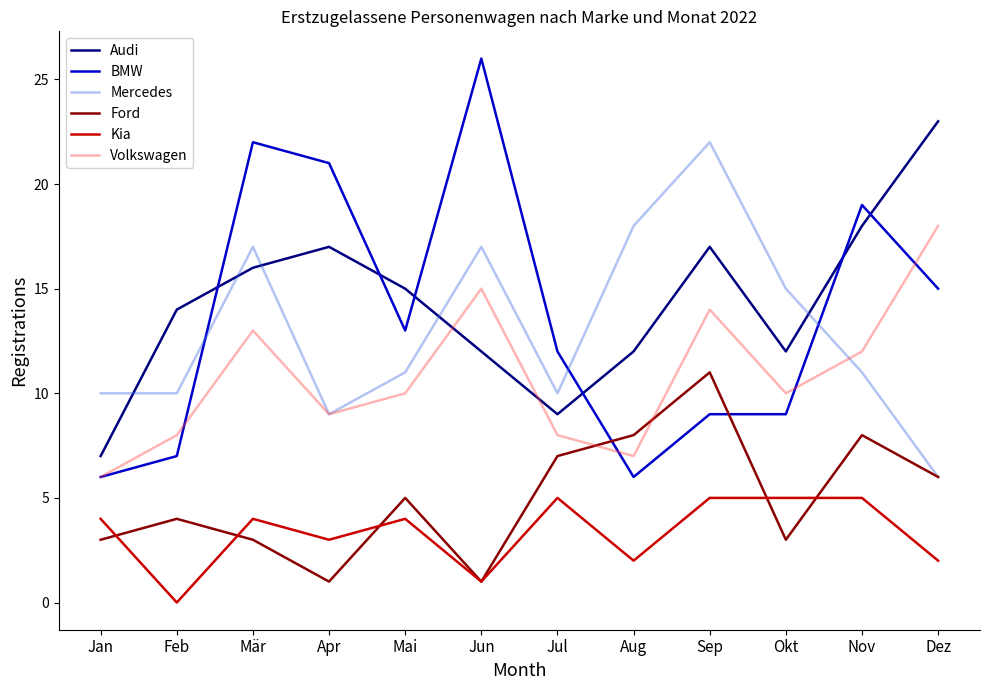

Is the value of Volkswagen at Jul greater than the value of Kia at Feb?

Yes